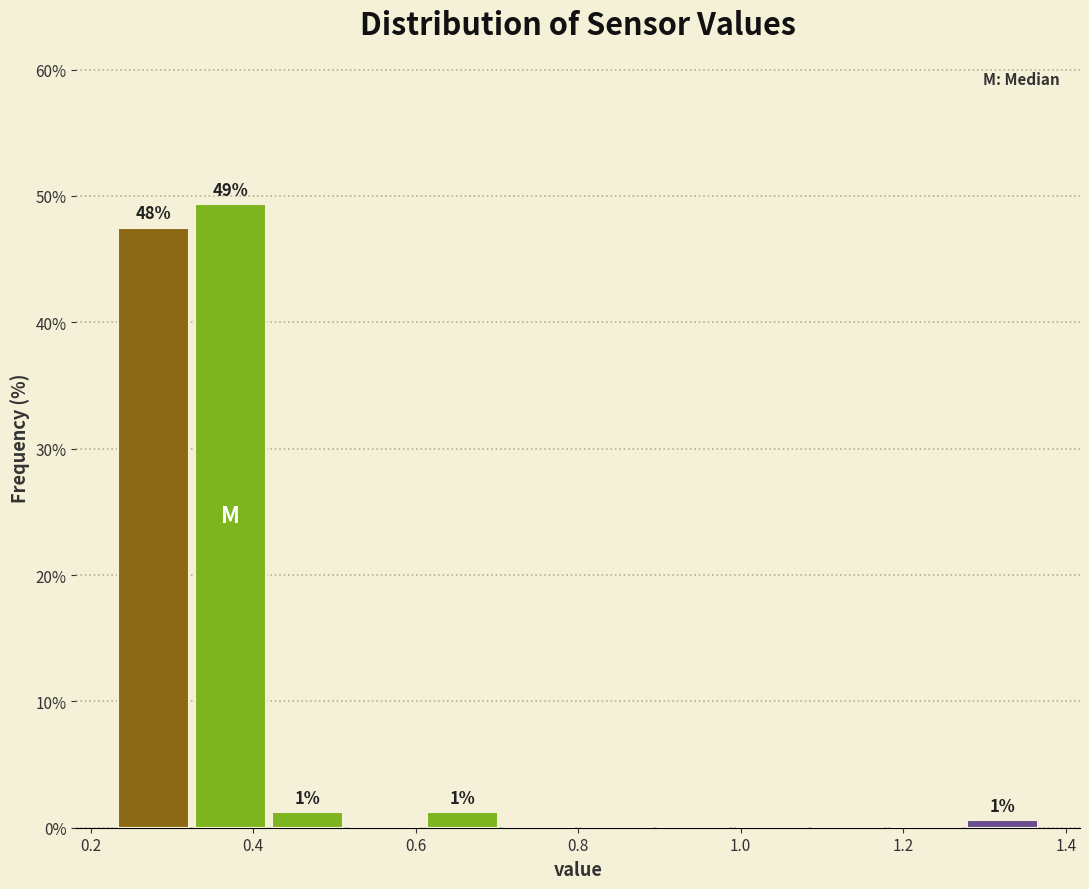

Over which range of the x-axis is the bar tallest?

0.325 to 0.420